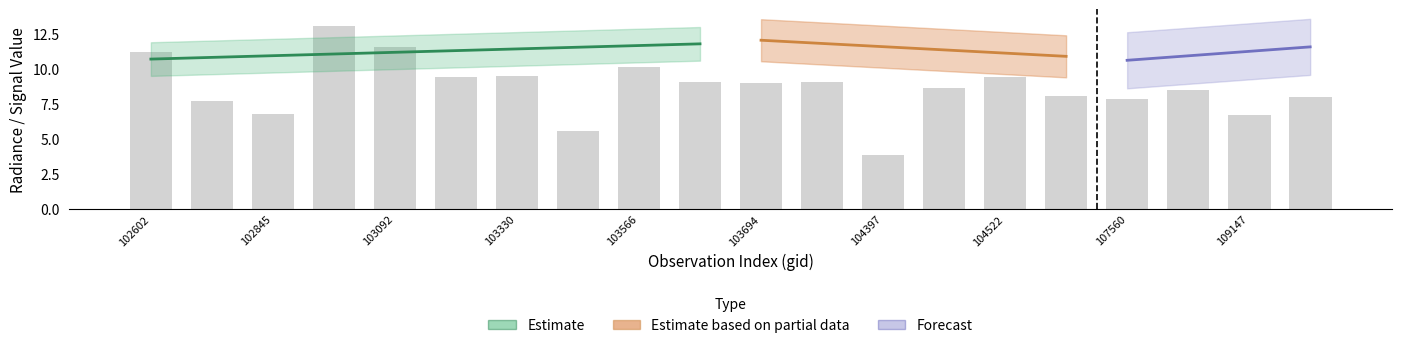

The value at 19 is 11.0. True or false?

False